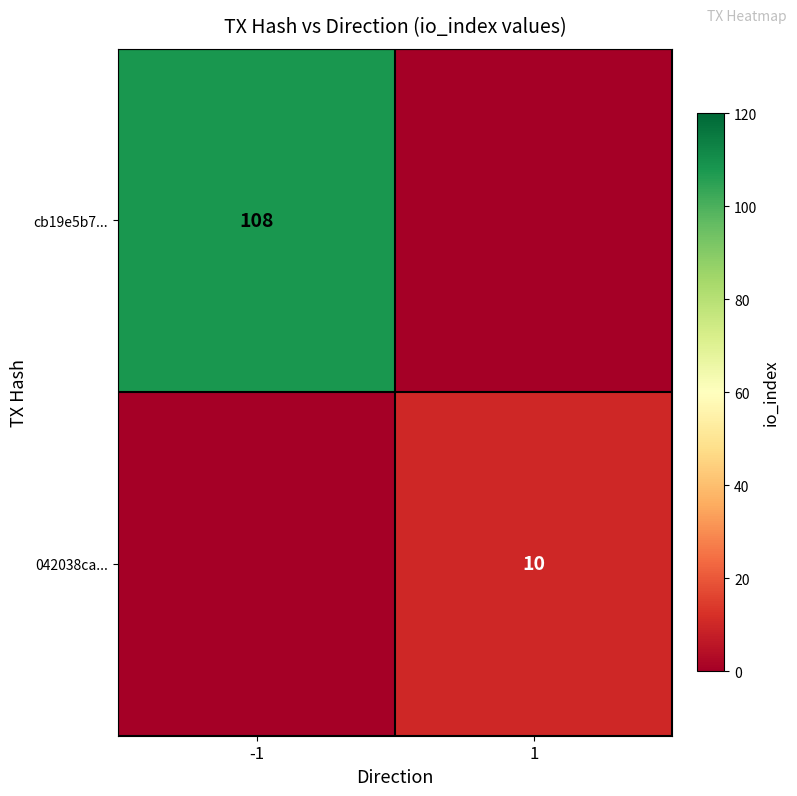

The cb19e5b7... series shows 177 at -1. True or false?

False